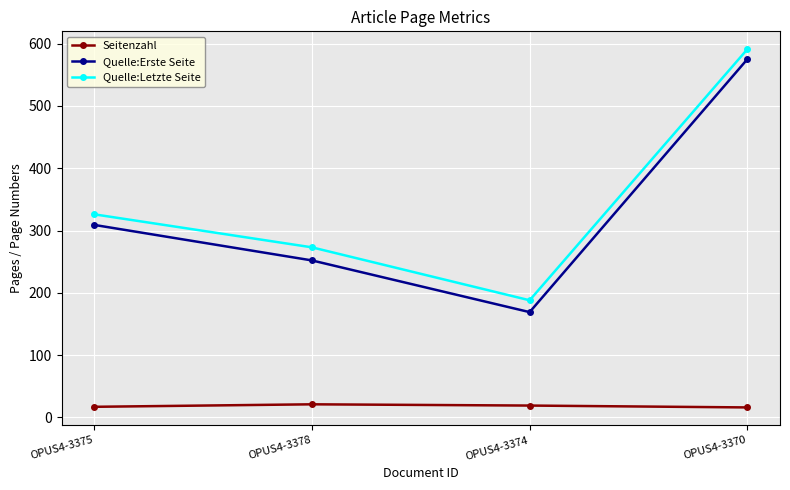

What is the sum of the Quelle:Erste Seite values at OPUS4-3378 and OPUS4-3375?

561